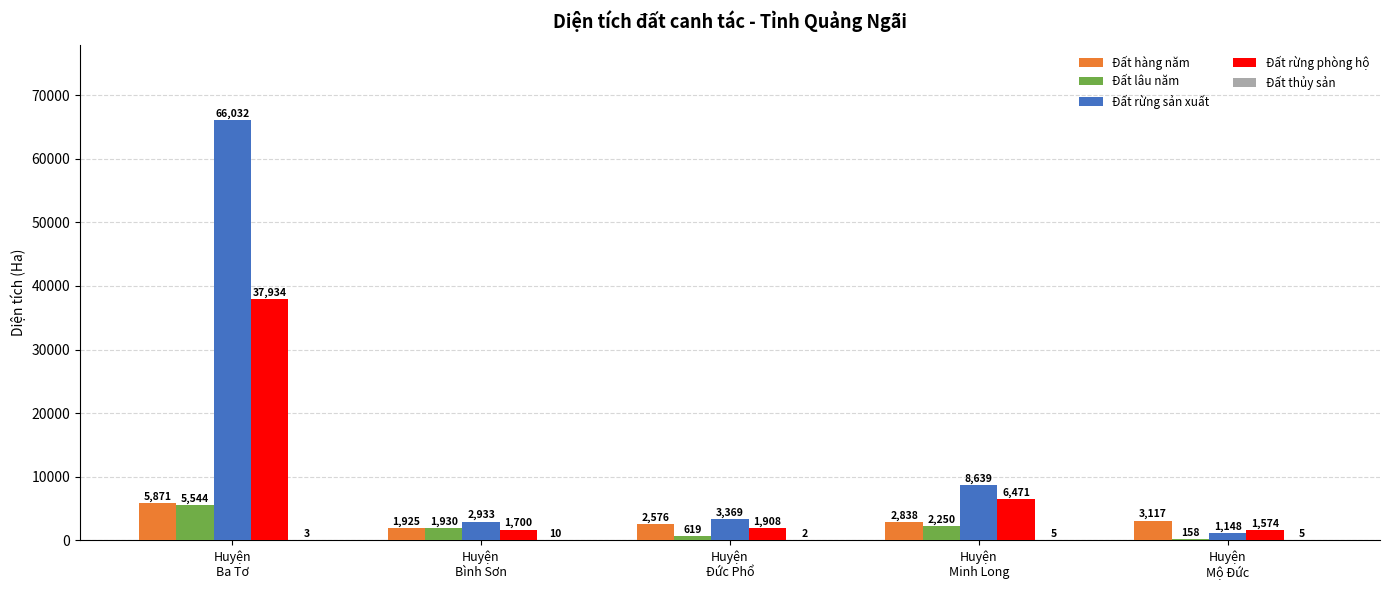

Which category has the highest value across all series?

Huyện
Ba Tơ